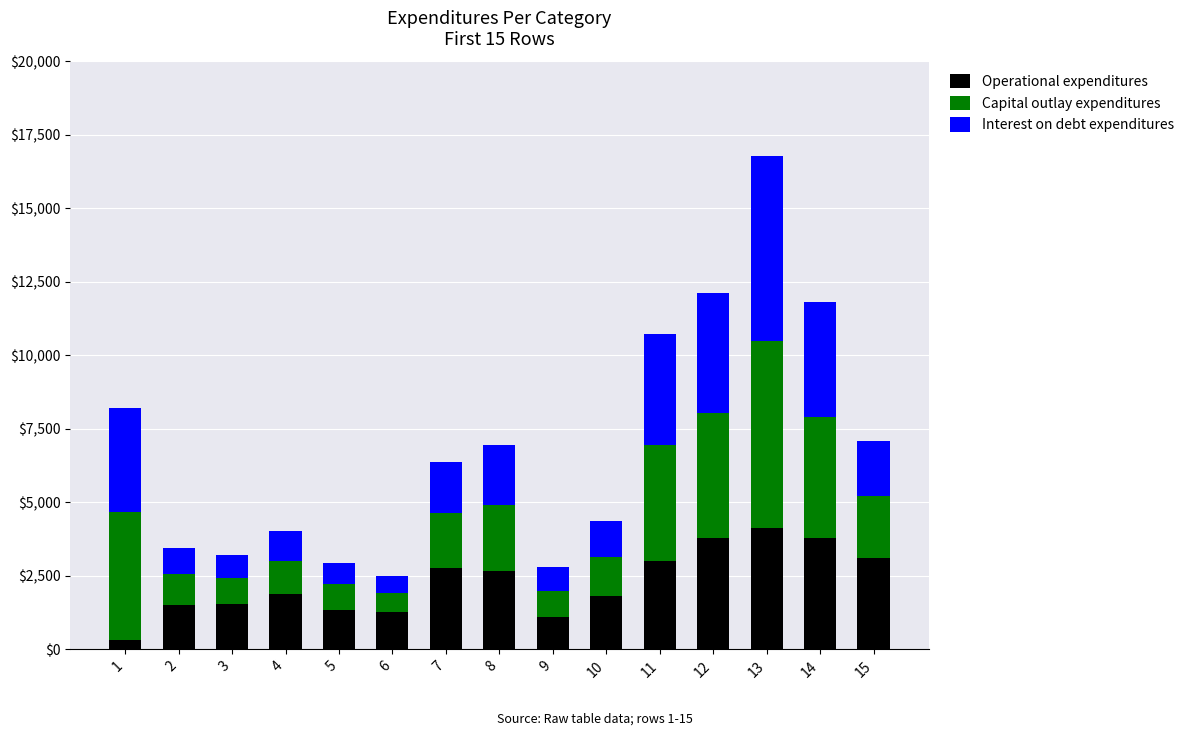

What is the maximum value for Operational expenditures?

4127